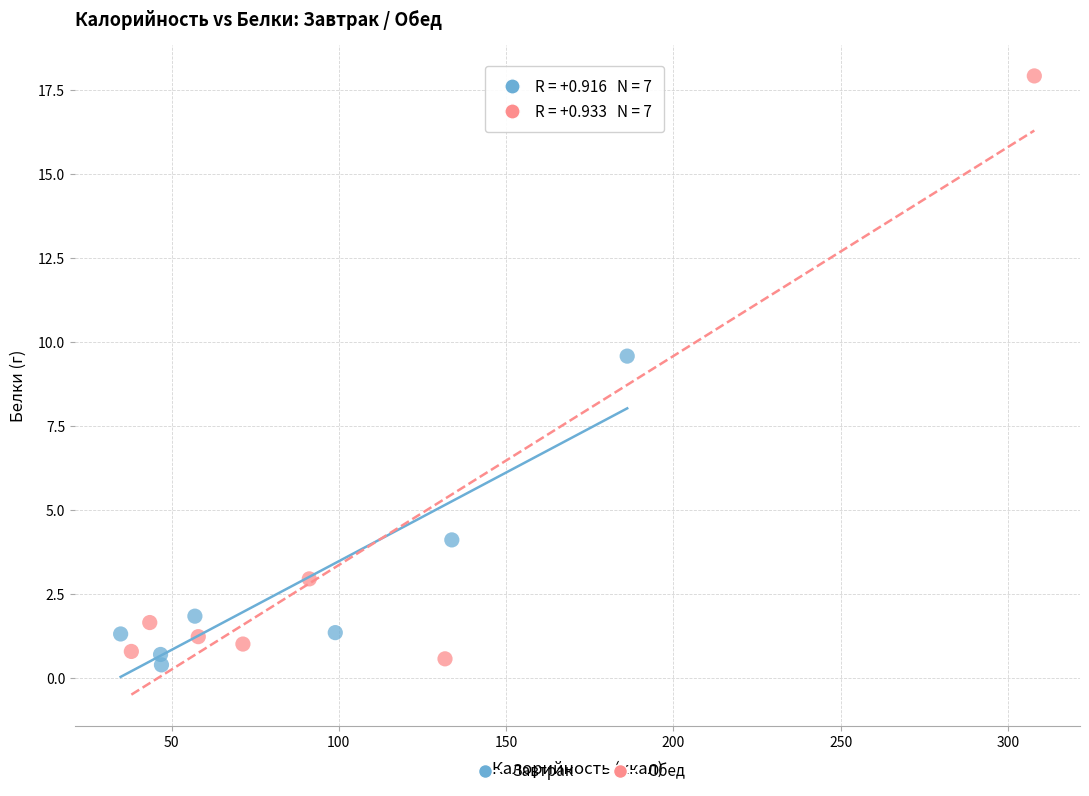

Which series has the widest spread of Y values?

Обед